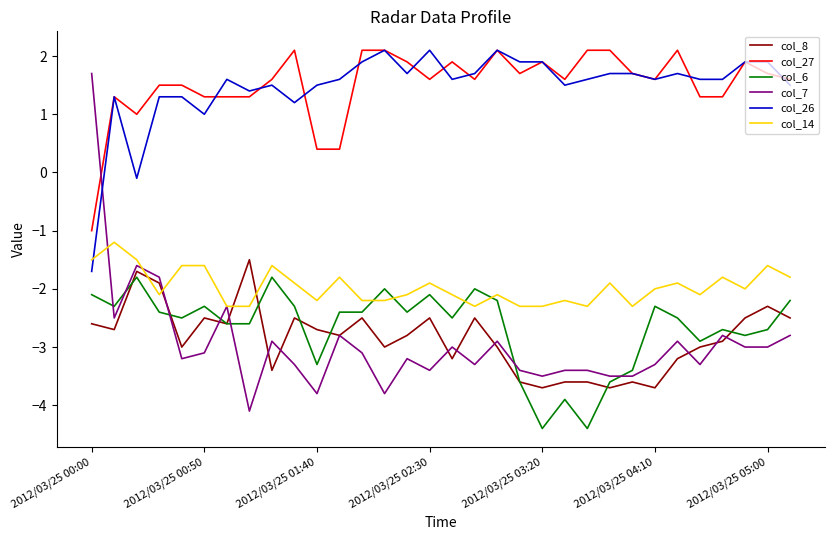

What are all the series names shown in the legend?

col_8, col_27, col_6, col_7, col_26, col_14